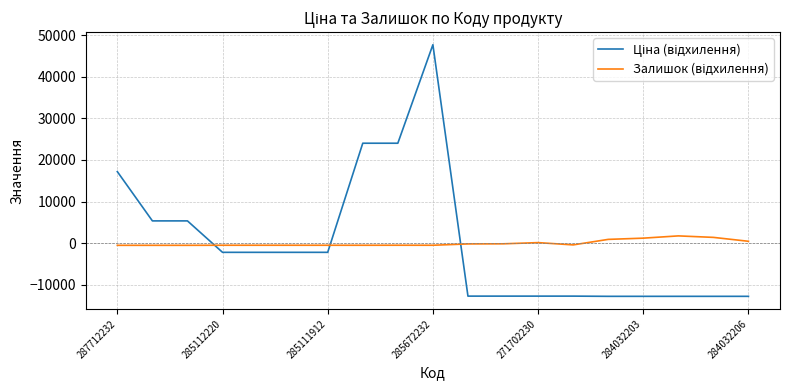

What is the smallest value displayed?

-12782.6